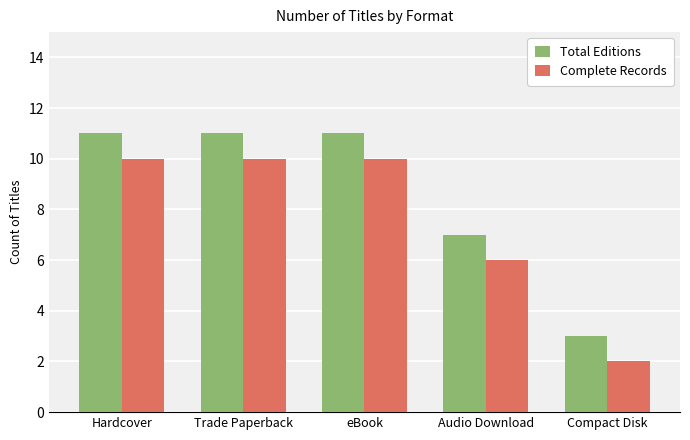

Rank the series by their average value, from lowest to highest.

Complete Records, Total Editions